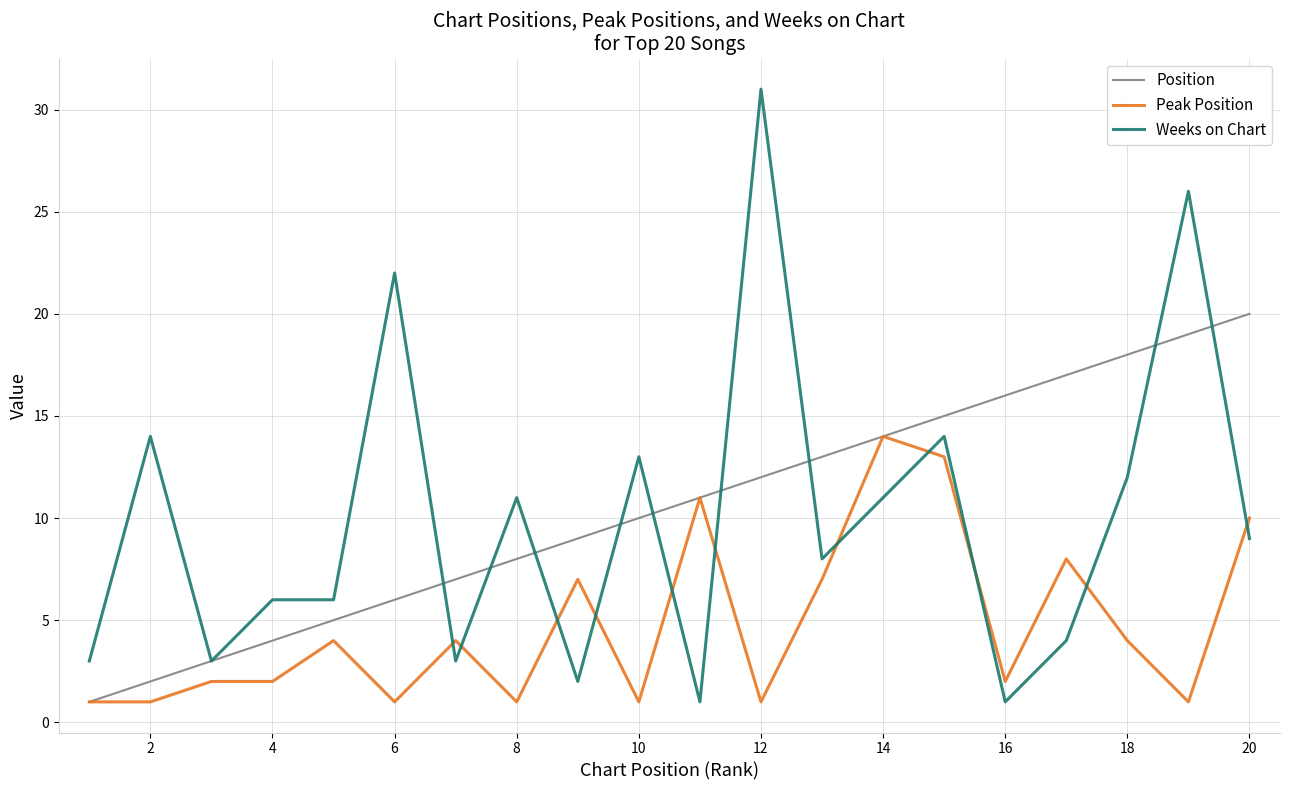

What is the sum of all Peak Position values?

95